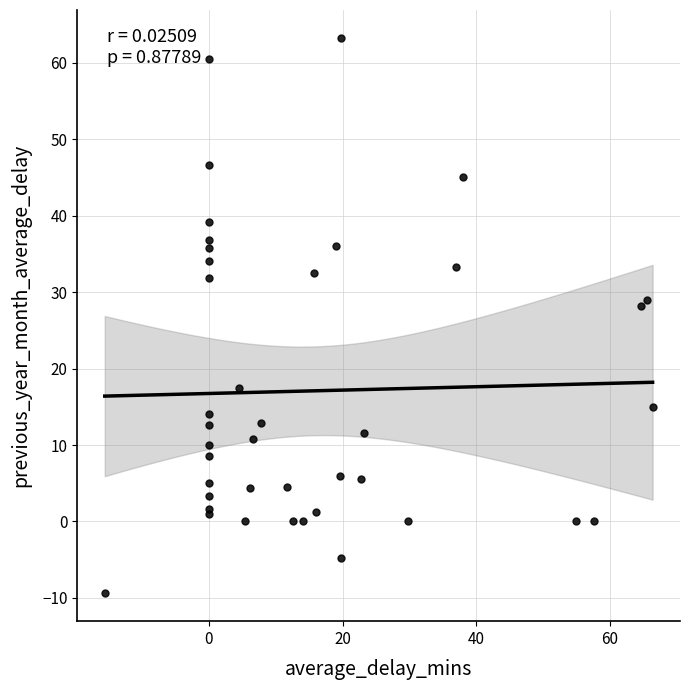

What Y value in the scatter plot is closest to 26?

28.2